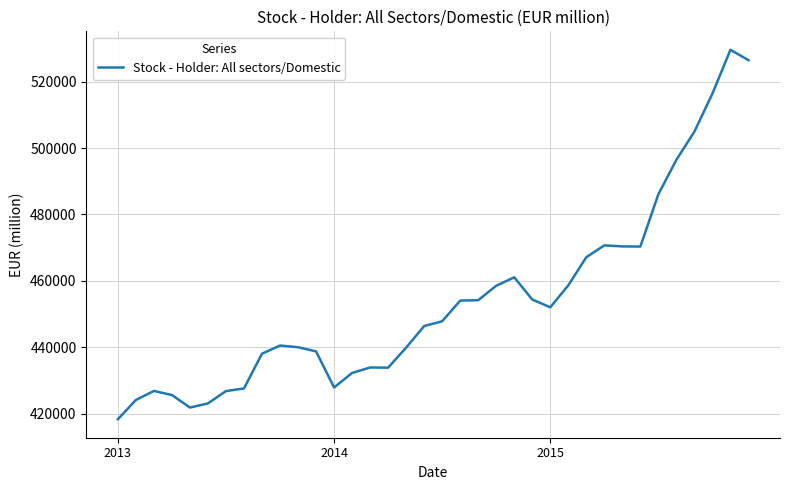

What is the maximum value shown in the chart?

529623